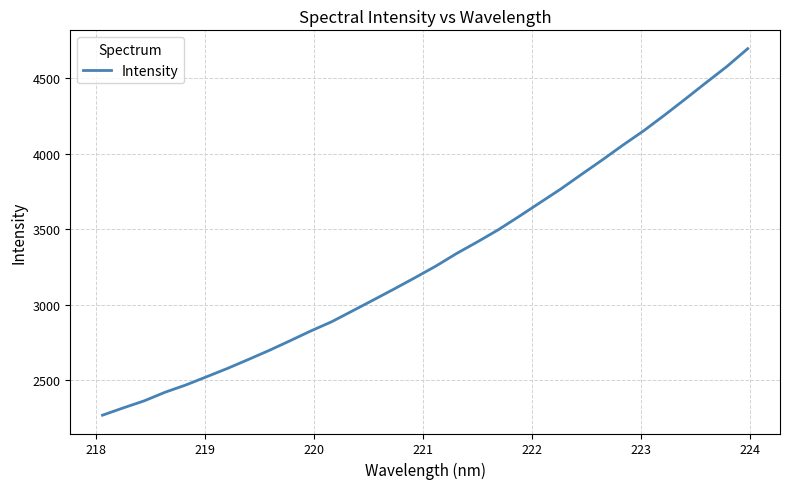

What is the smallest value displayed?

2269.2